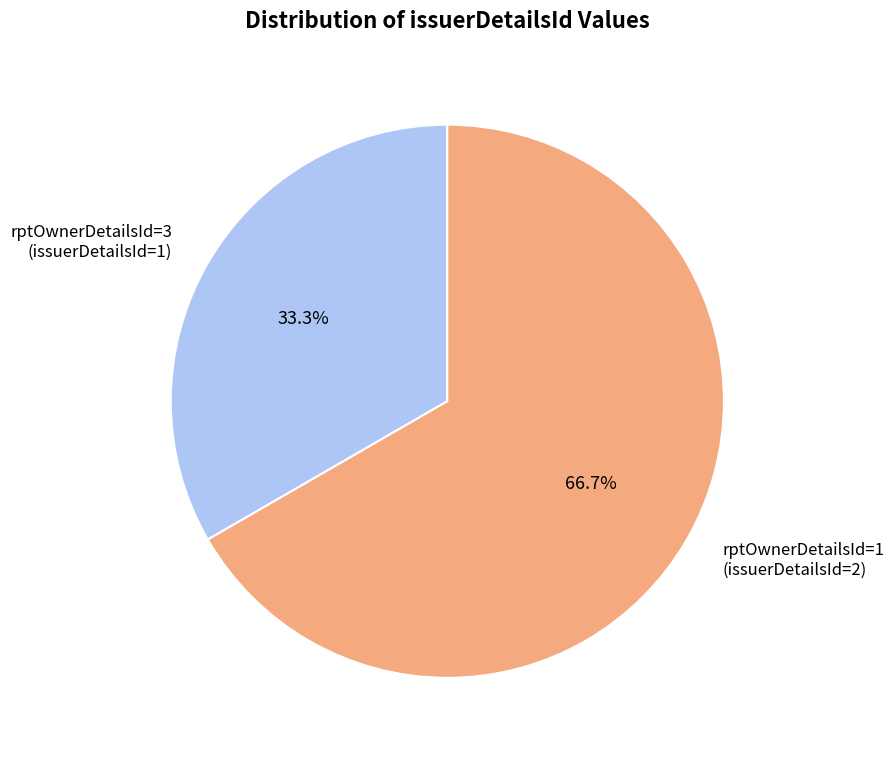

Which slice is the largest?

rptOwnerDetailsId=1 (issuerDetailsId=2)